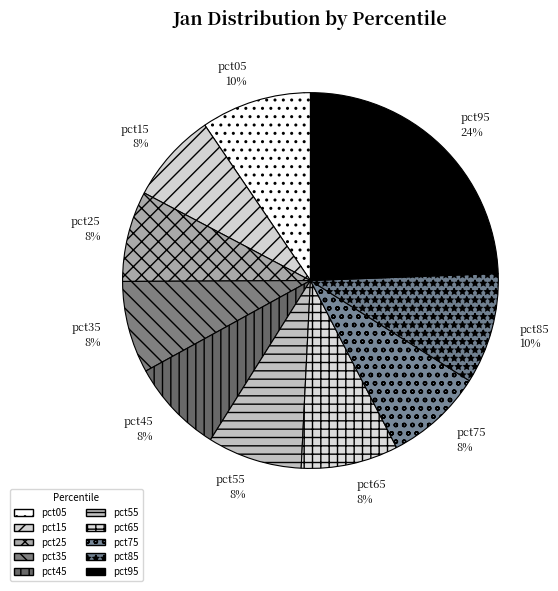

Combined, do pct35 and pct85 account for over 50%?

No